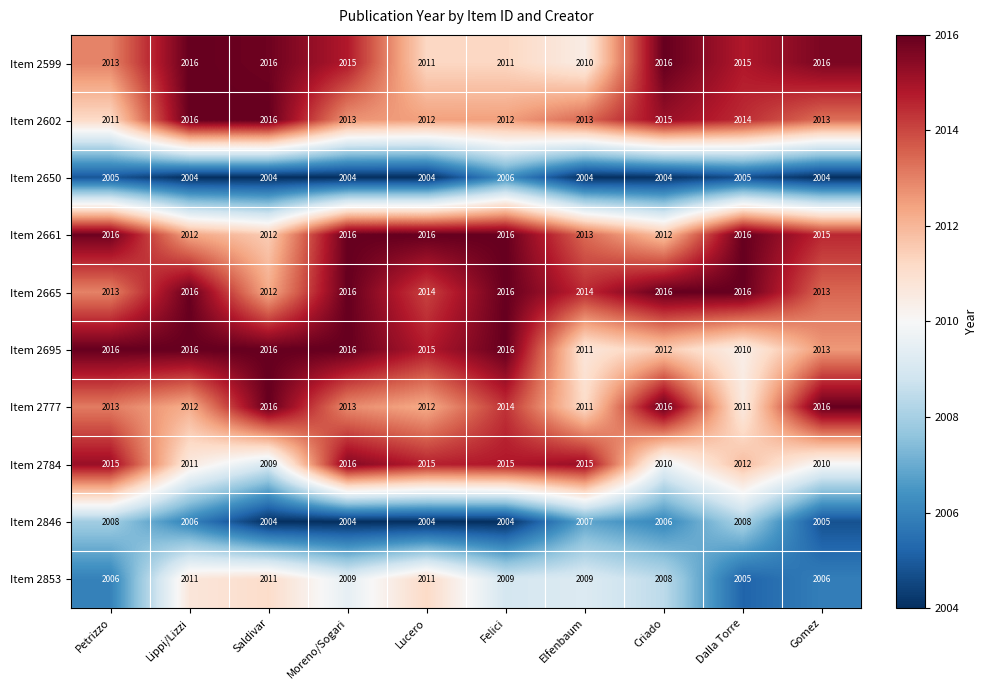

What is the smallest value displayed?

2004